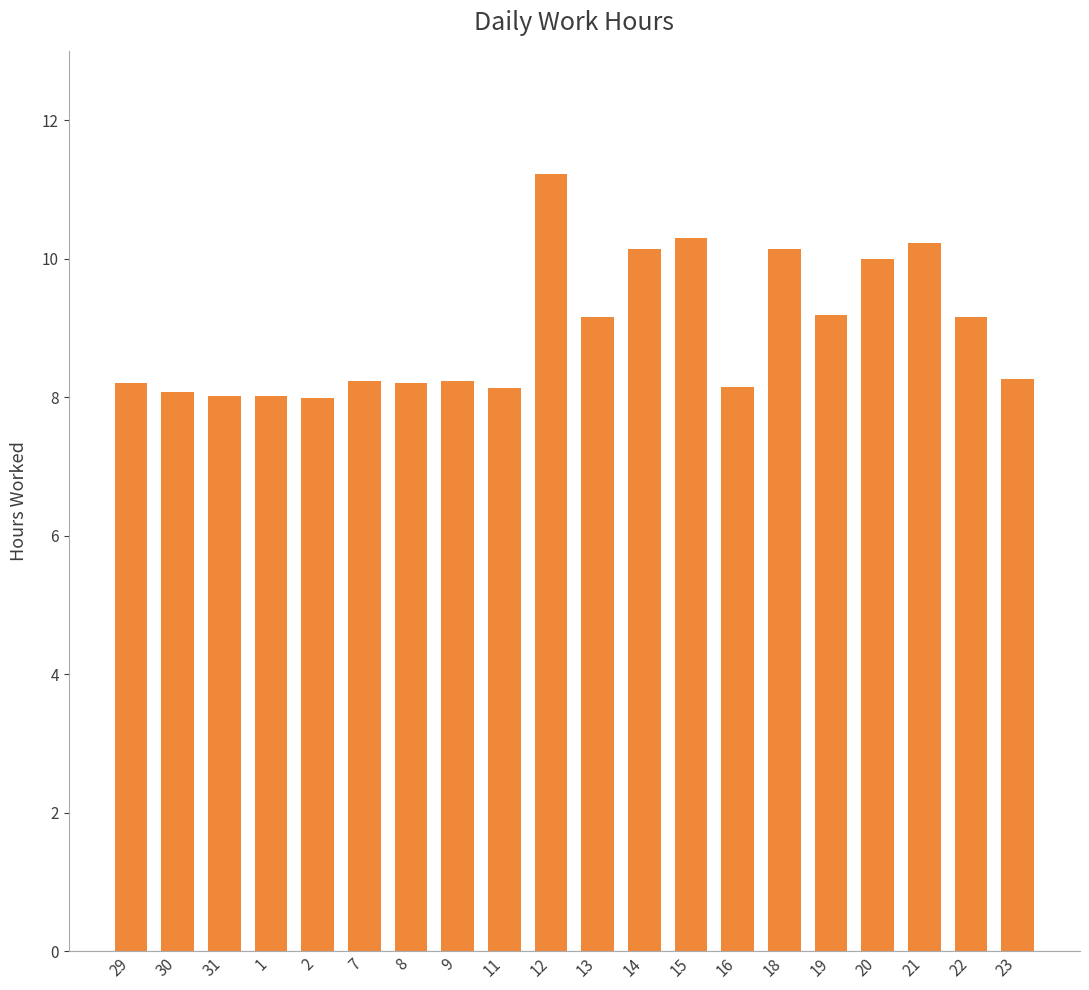

Approximately how many times larger is the value at 11 compared to 16?

1.0